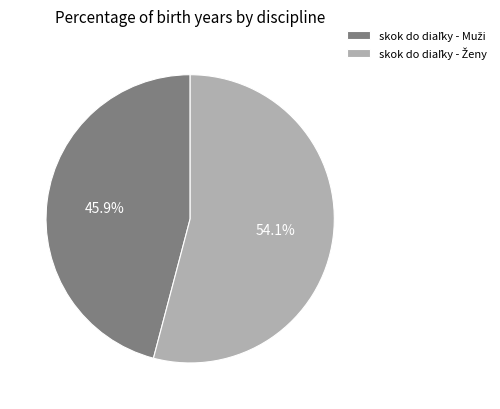

Does any single category account for the majority?

Yes